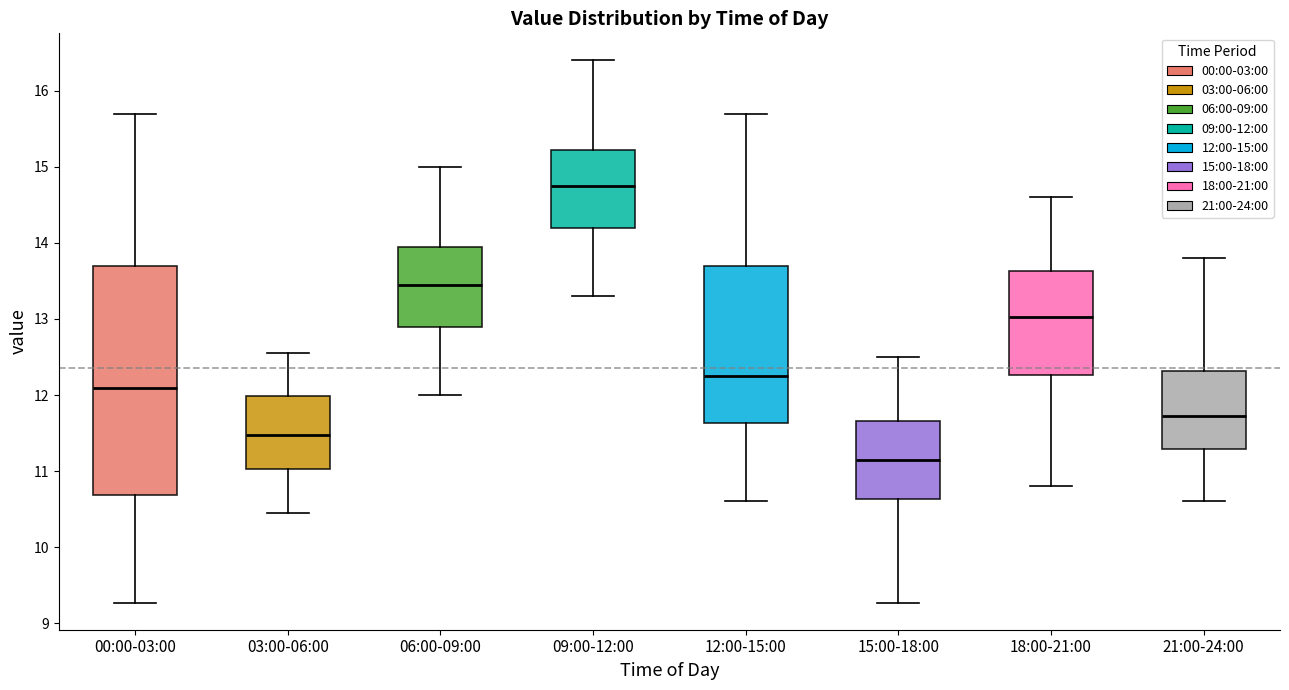

Reading left to right, read every box against the y-axis: the position of its median line, the range the box covers, and the ends of its whiskers. The values are not printed on the chart, so give them approximately, as read against the axis.

00:00-03:00: median 12.1, box 10.7 to 13.7, whiskers 9.3 to 15.7
03:00-06:00: median 11.5, box 11.0 to 12.0, whiskers 10.5 to 12.6
06:00-09:00: median 13.5, box 12.9 to 14.0, whiskers 12.0 to 15.0
09:00-12:00: median 14.8, box 14.2 to 15.2, whiskers 13.3 to 16.4
12:00-15:00: median 12.3, box 11.6 to 13.7, whiskers 10.6 to 15.7
15:00-18:00: median 11.2, box 10.6 to 11.7, whiskers 9.3 to 12.5
18:00-21:00: median 13.0, box 12.3 to 13.6, whiskers 10.8 to 14.6
21:00-24:00: median 11.7, box 11.3 to 12.3, whiskers 10.6 to 13.8